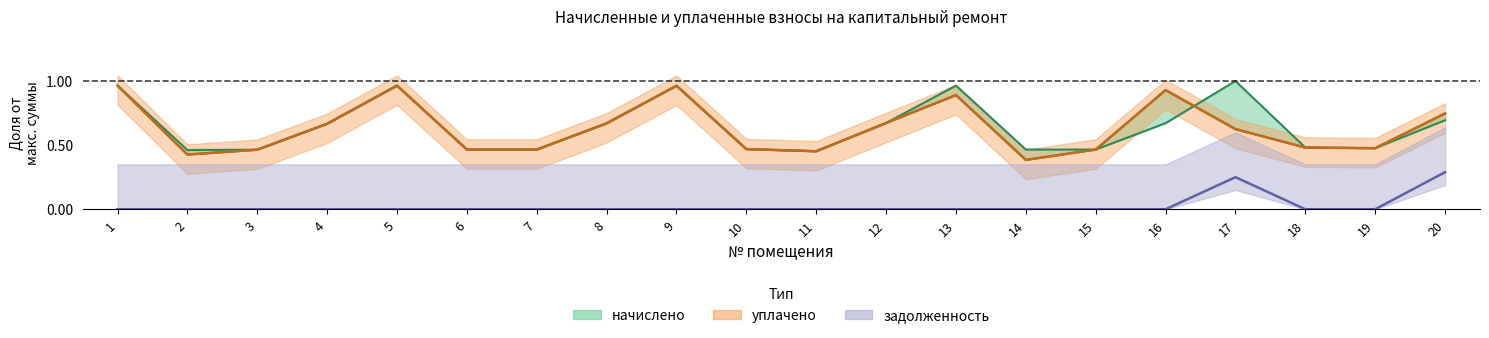

What is the difference between the maximum and minimum values in the уплачено series?

0.6